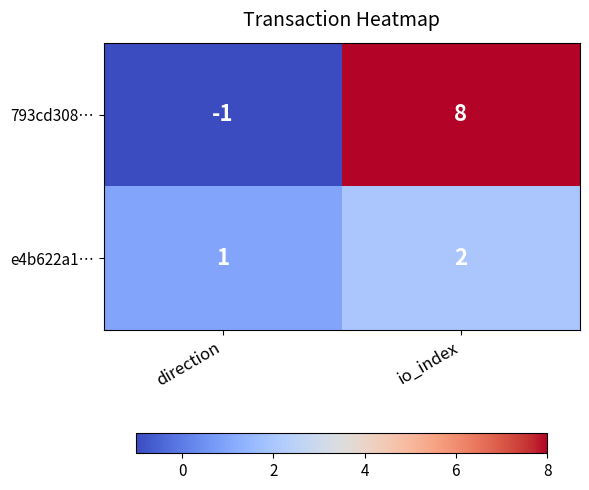

What is the sum of the e4b622a1… values at io_index and direction?

3